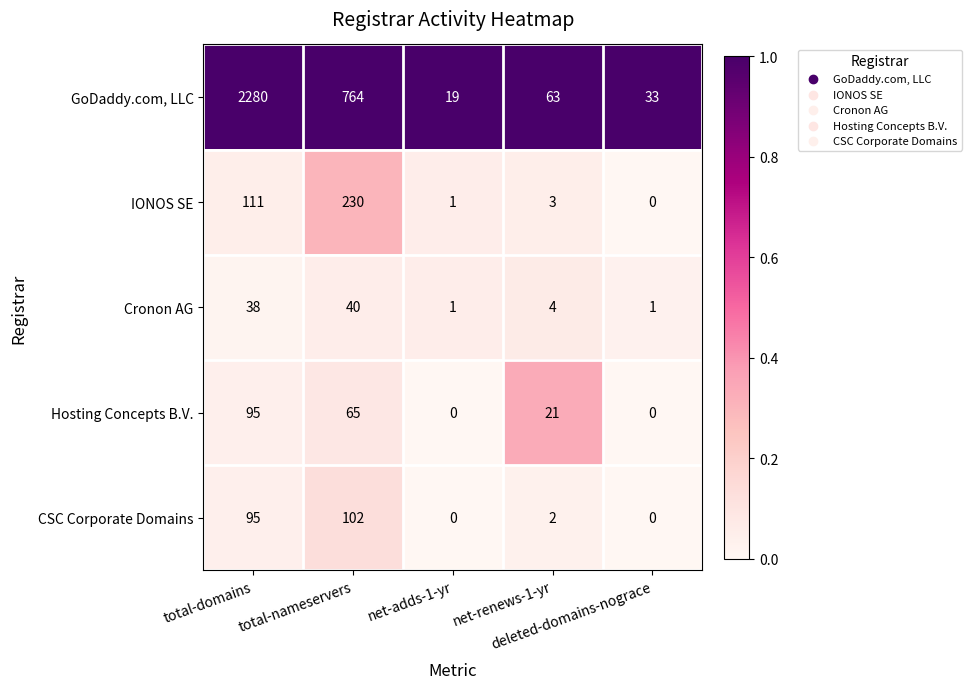

At how many categories does at least one series exceed 0?

5